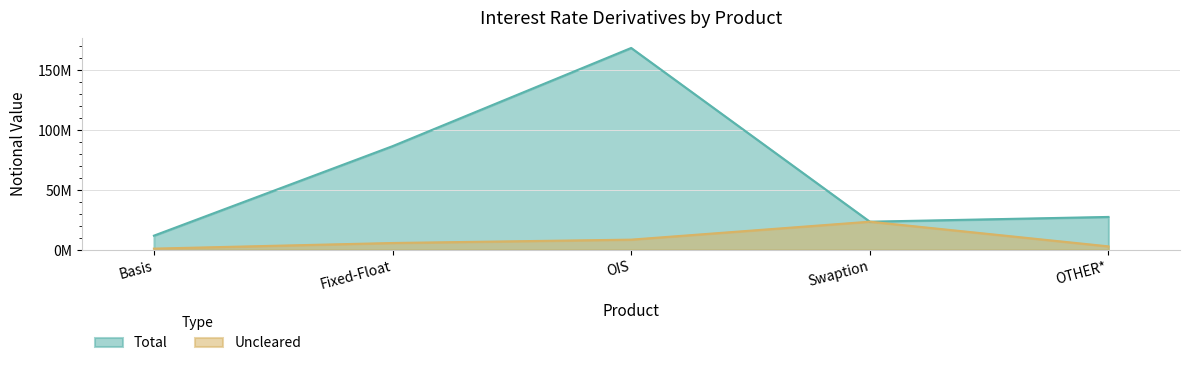

What are all the series names shown in the legend?

Total, Uncleared